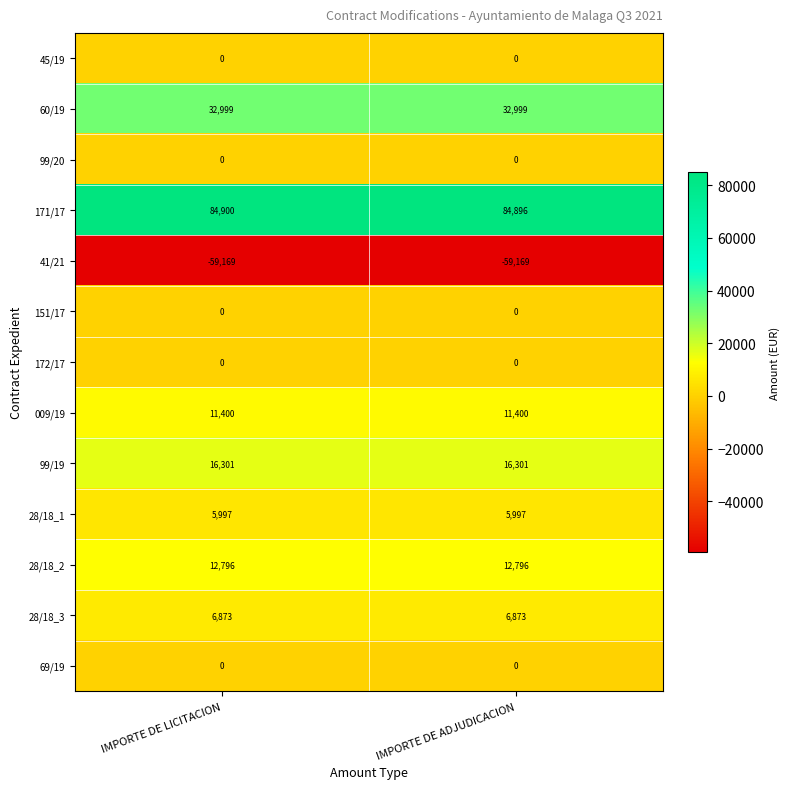

Reading left to right, transcribe all the data shown in this chart.

45/19: IMPORTE DE LICITACION=0	IMPORTE DE ADJUDICACION=0
60/19: IMPORTE DE LICITACION=32999	IMPORTE DE ADJUDICACION=32999
99/20: IMPORTE DE LICITACION=0	IMPORTE DE ADJUDICACION=0
171/17: IMPORTE DE LICITACION=84900	IMPORTE DE ADJUDICACION=84896
41/21: IMPORTE DE LICITACION=-59169	IMPORTE DE ADJUDICACION=-59169
151/17: IMPORTE DE LICITACION=0	IMPORTE DE ADJUDICACION=0
172/17: IMPORTE DE LICITACION=0	IMPORTE DE ADJUDICACION=0
009/19: IMPORTE DE LICITACION=11400	IMPORTE DE ADJUDICACION=11400
99/19: IMPORTE DE LICITACION=16301	IMPORTE DE ADJUDICACION=16301
28/18_1: IMPORTE DE LICITACION=5997	IMPORTE DE ADJUDICACION=5997
28/18_2: IMPORTE DE LICITACION=12796	IMPORTE DE ADJUDICACION=12796
28/18_3: IMPORTE DE LICITACION=6873	IMPORTE DE ADJUDICACION=6873
69/19: IMPORTE DE LICITACION=0	IMPORTE DE ADJUDICACION=0